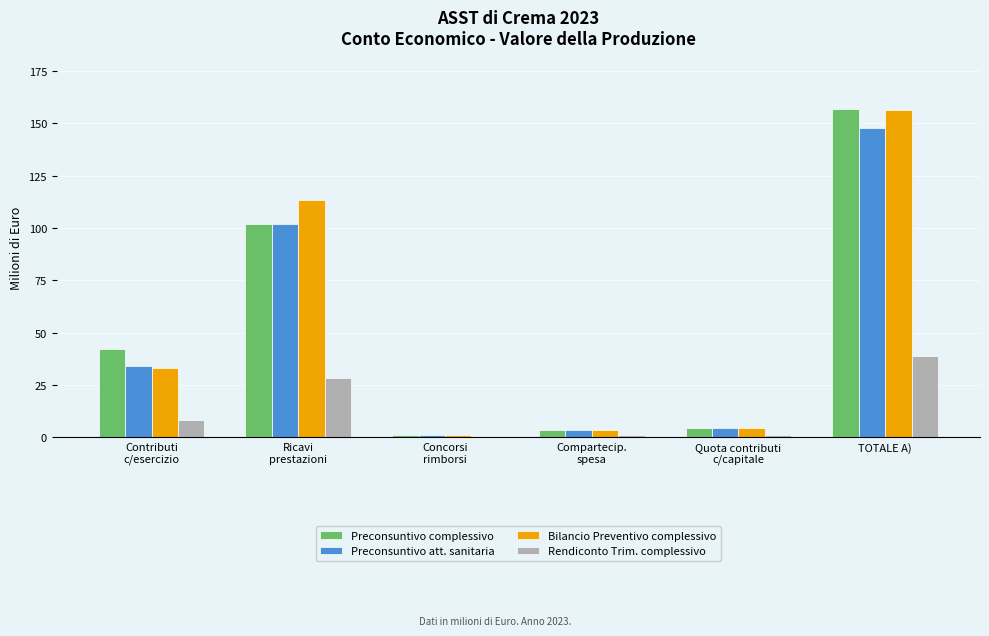

What is the sum of all Bilancio Preventivo complessivo values?

312.4